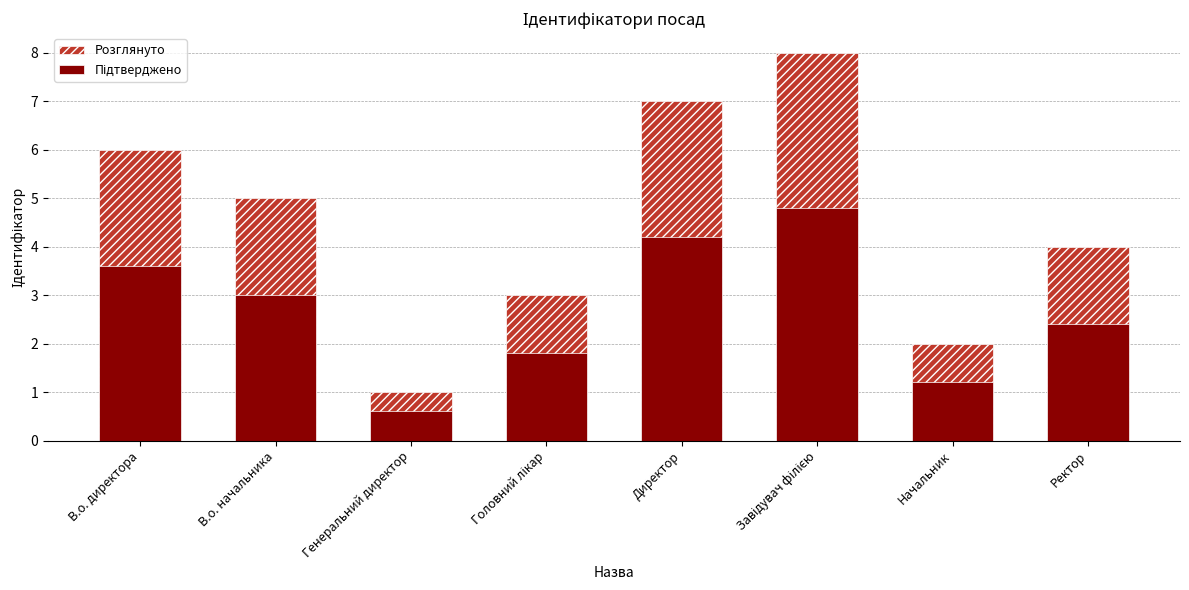

Rank the series at Головний лікар from lowest to highest value.

Підтверджено, Розглянуто